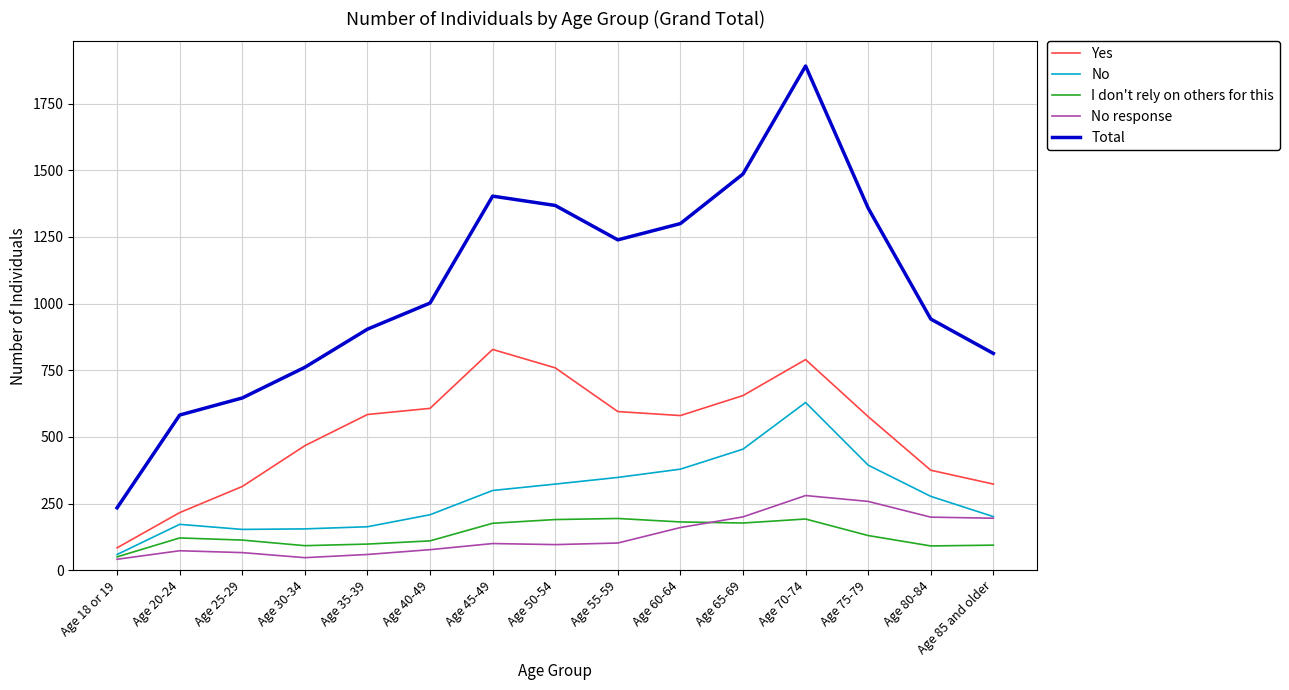

True or false: I don't rely on others for this and Total cross at least once.

False